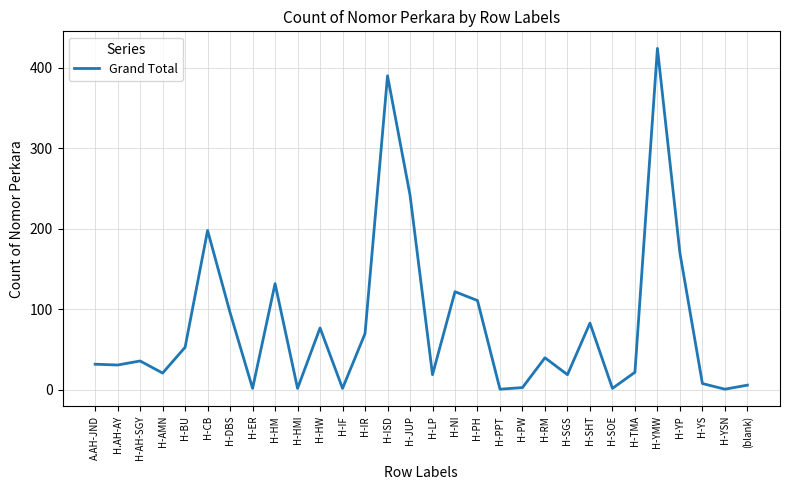

What is the difference between the maximum and minimum values?

423